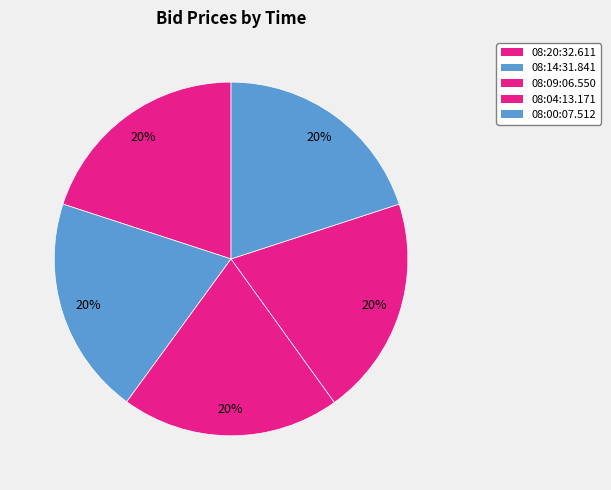

Does any single category account for the majority?

No